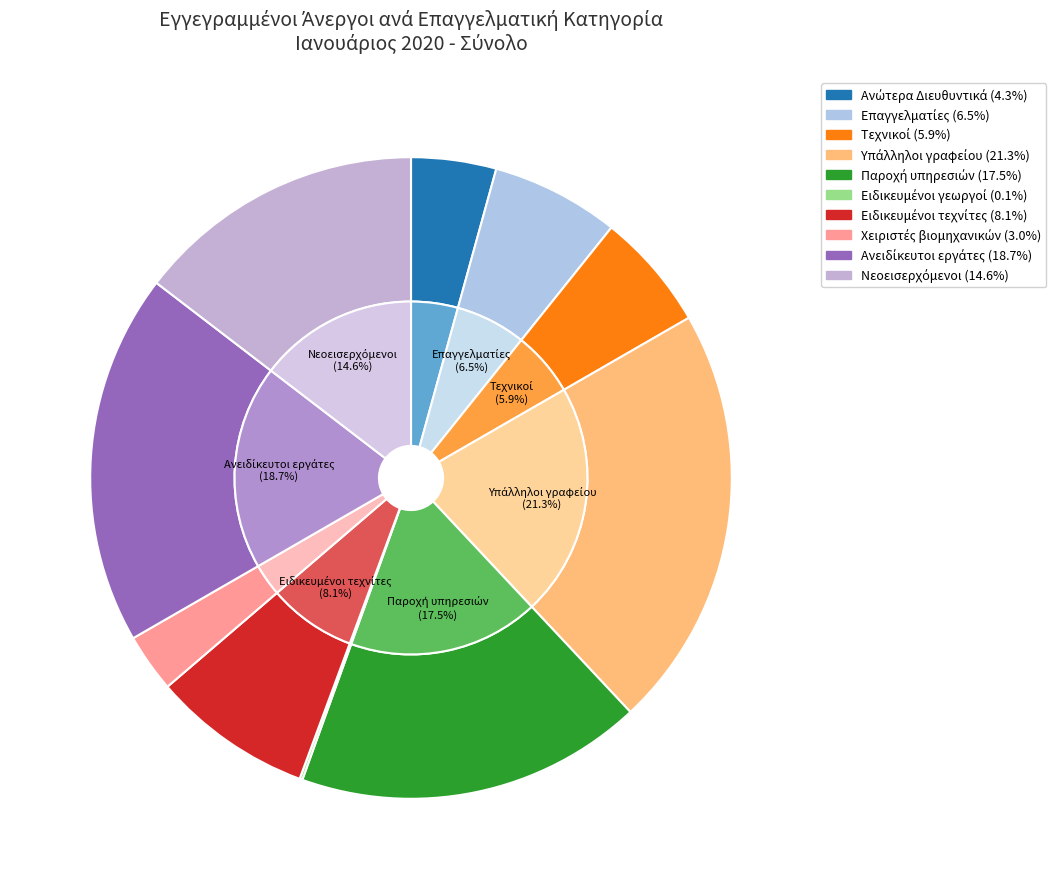

What is the smallest slice in the pie chart?

Ειδικευμένοι γεωργοί